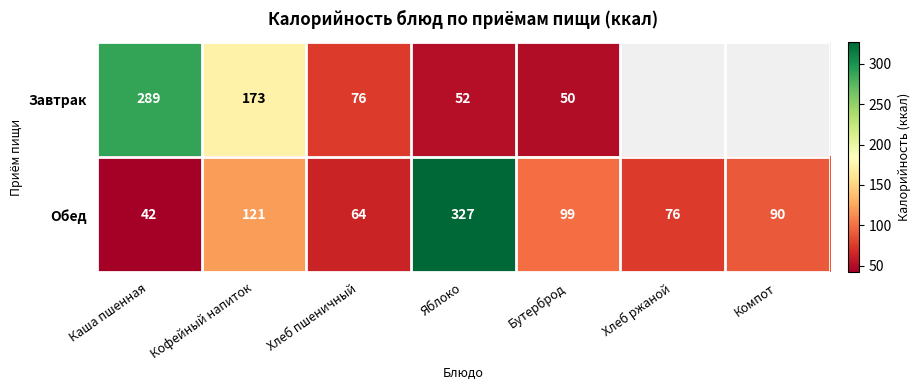

Rank the series at Каша пшенная from lowest to highest value.

Обед, Завтрак